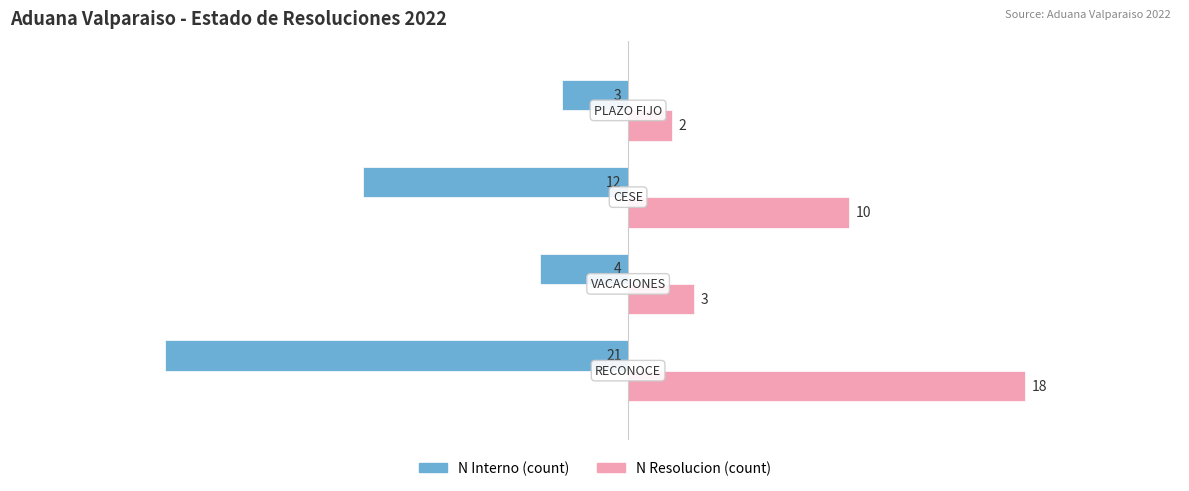

What is the difference between the maximum and minimum values in the N Resolucion (count) series?

16